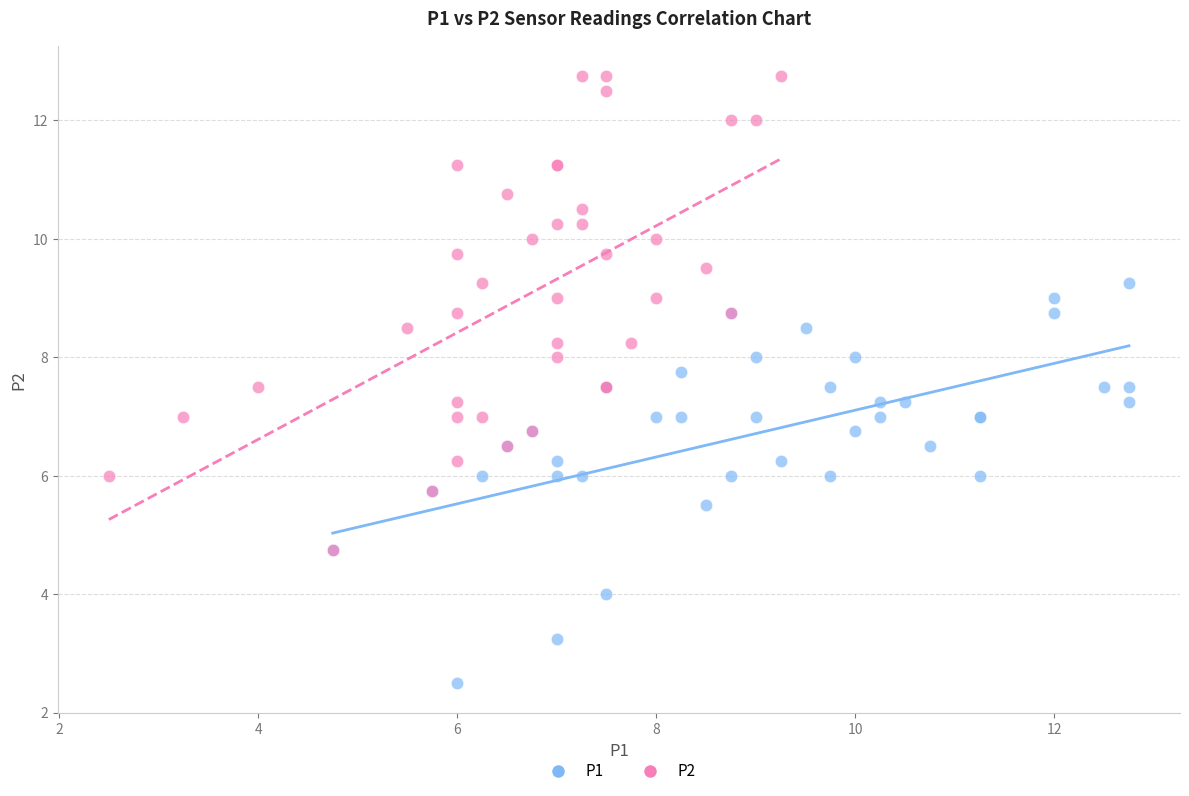

Which series reaches the minimum Y coordinate?

P1